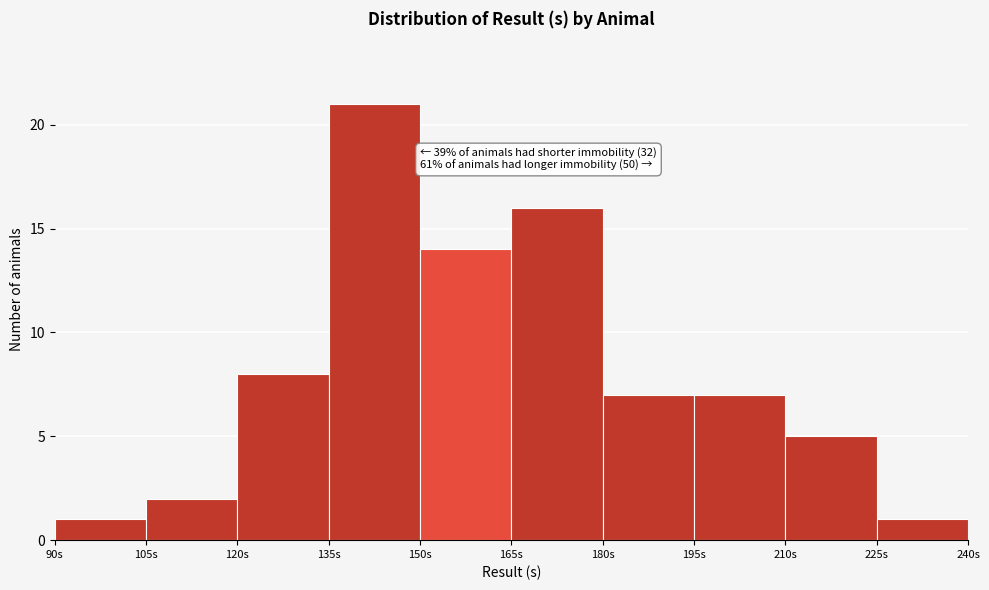

Which range on the x-axis has the tallest bar?

135 to 150